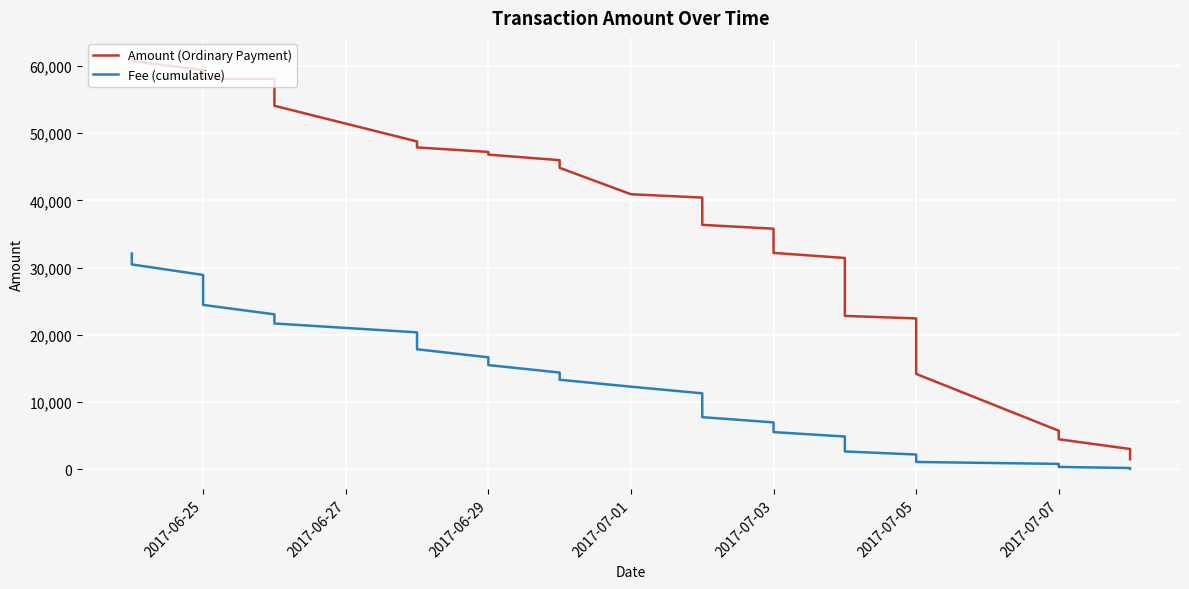

Which series has the largest total across all categories?

Amount (Ordinary Payment)